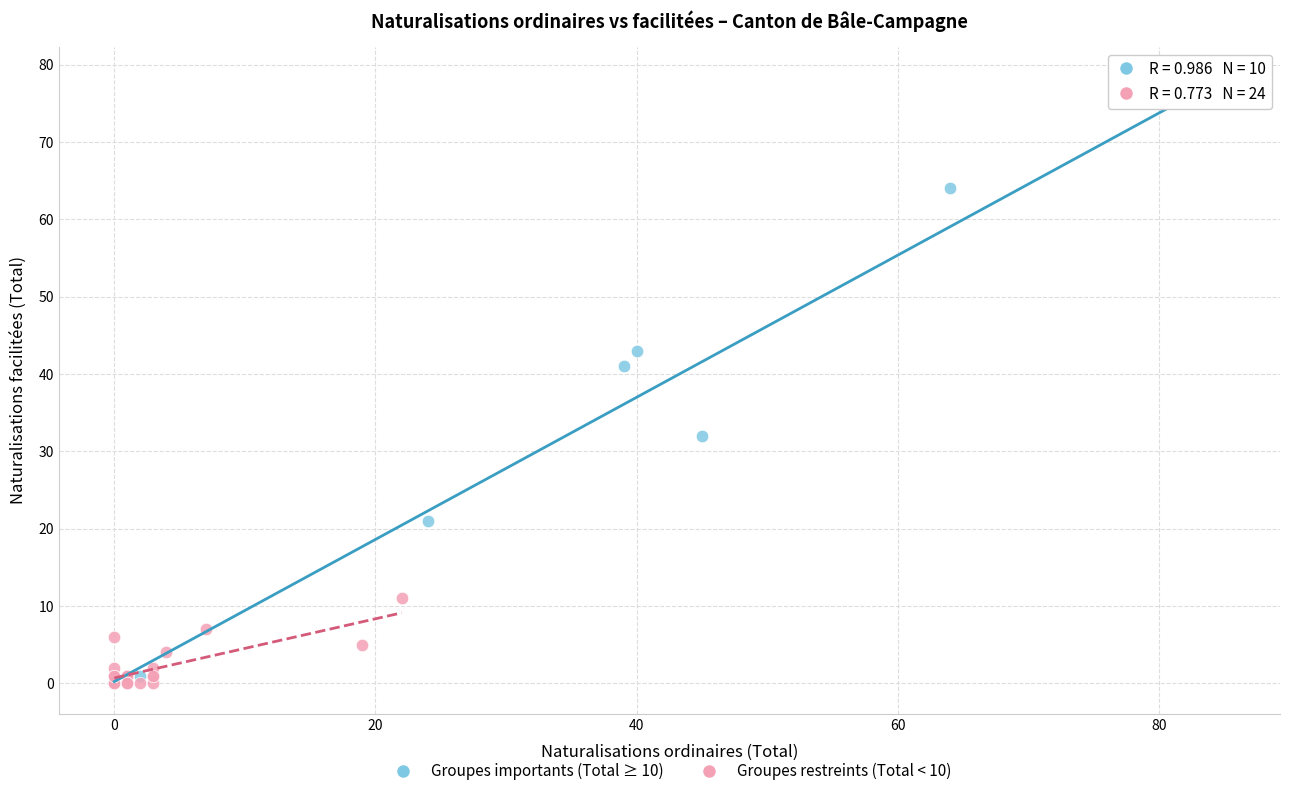

Which series has the largest Y range (max minus min)?

Groupes importants (Total ≥ 10)